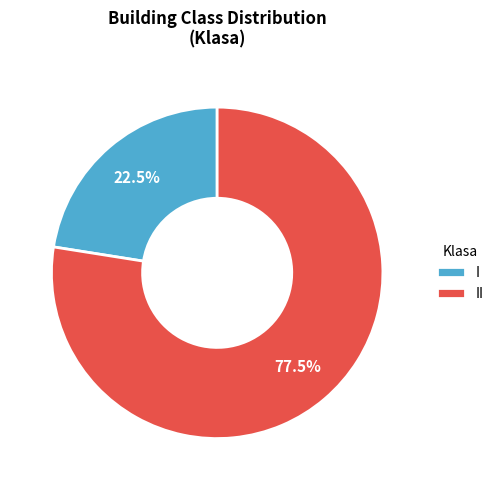

What portion of the pie excludes I?

77.5%